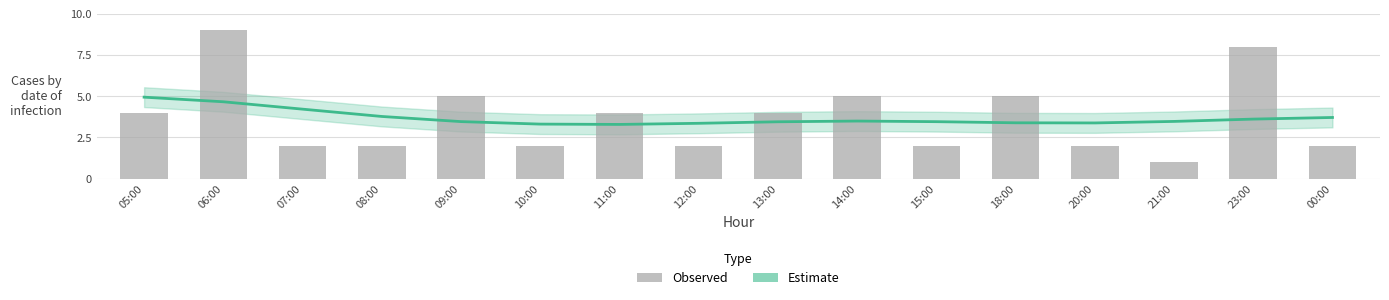

Reading left to right, what are all the values shown in this chart?

Estimate: 4.9	4.7	4.2	3.8	3.5	3.3	3.3	3.4	3.5	3.5	3.5	3.4	3.4	3.5	3.6	3.7
col_3: 4.0	9.0	2.0	2.0	5.0	2.0	4.0	2.0	4.0	5.0	2.0	5.0	2.0	1.0	8.0	2.0